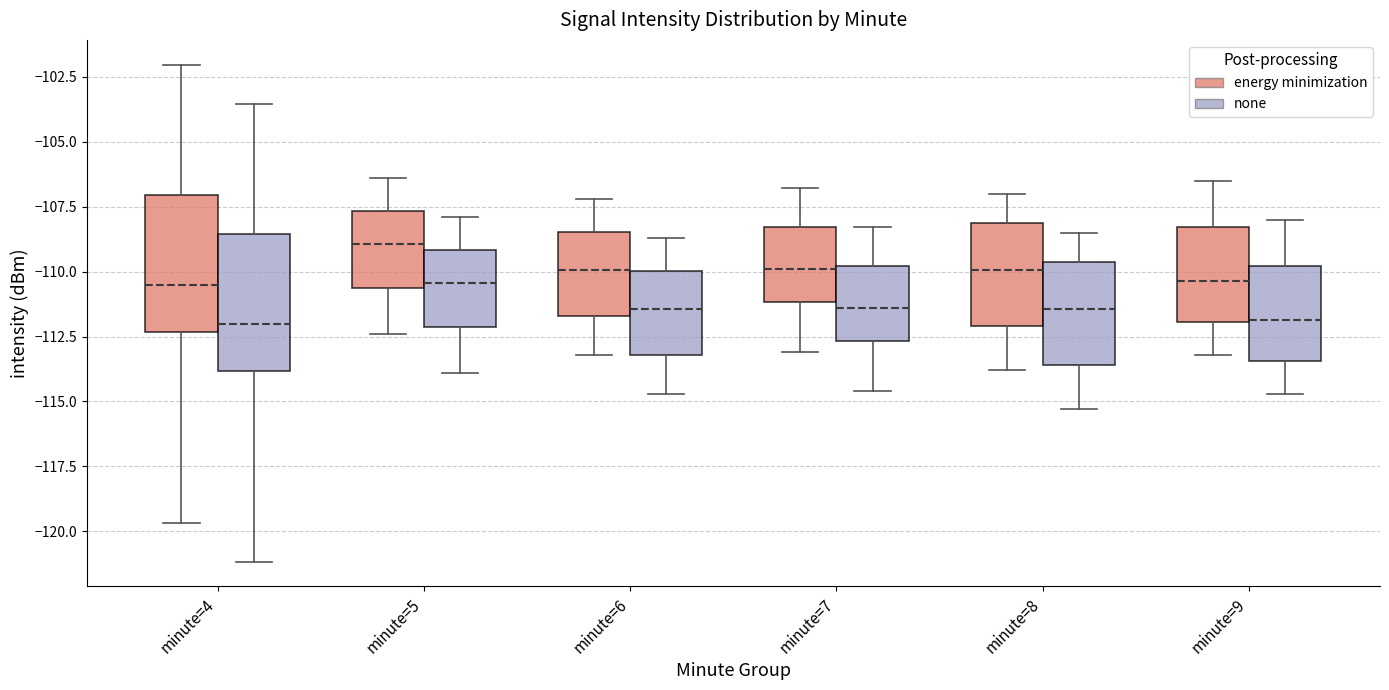

Where does the upper whisker of the box for minute=4 (none) end on the y-axis? The values are not printed on the chart, so give them approximately, as read against the axis.

-103.5